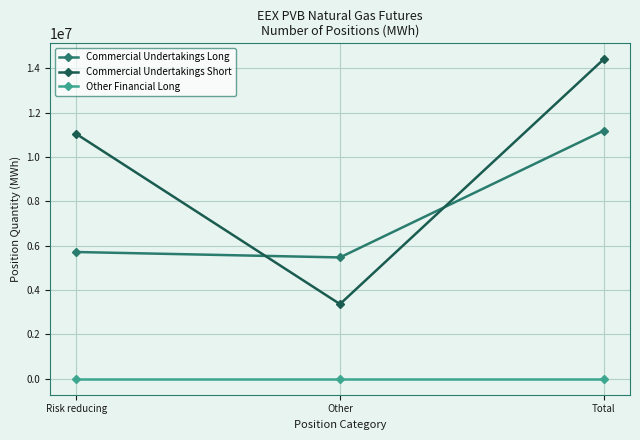

The value of Commercial Undertakings Short at Risk reducing is 16115851. True or false?

False